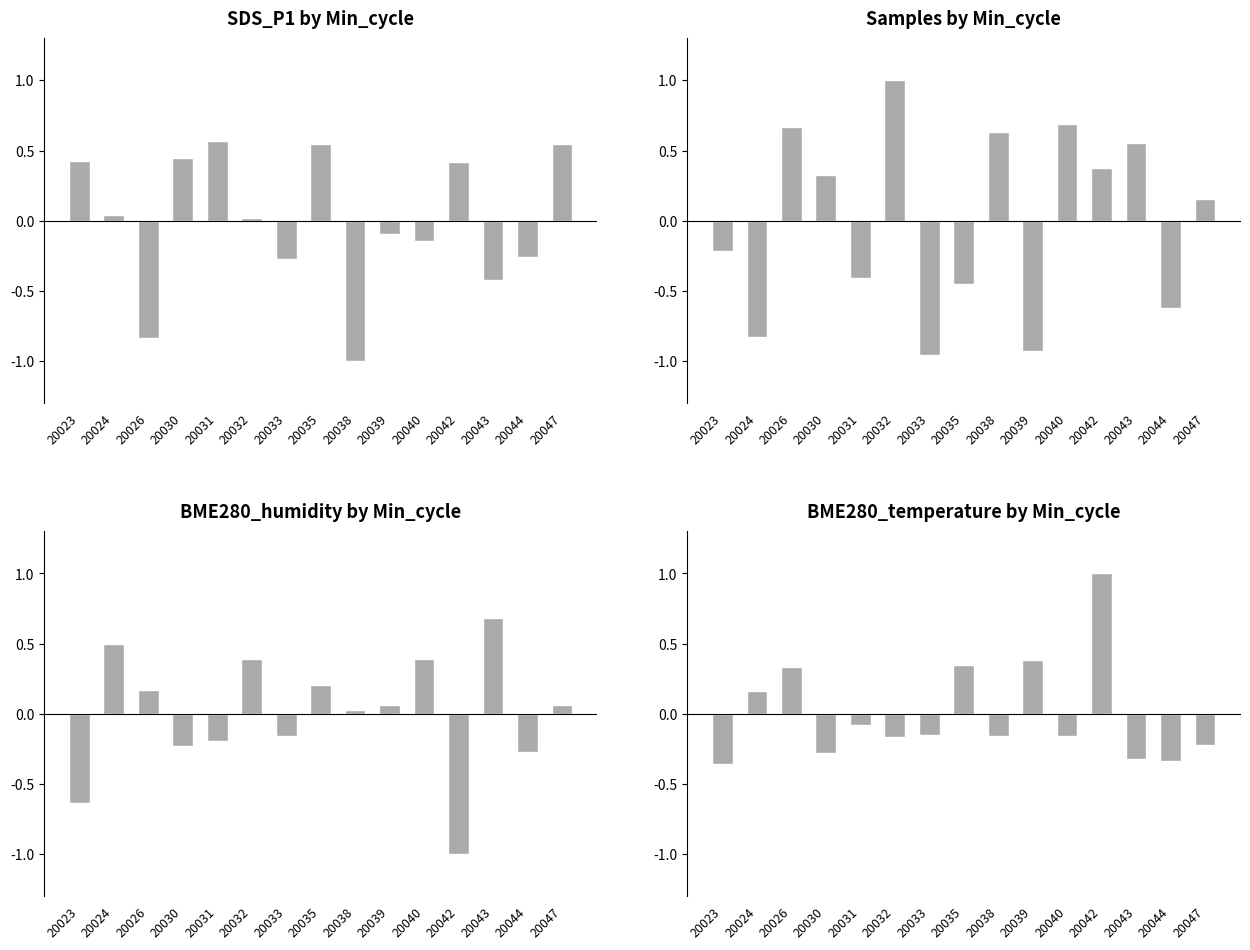

Reading left to right, transcribe all the data shown in this chart.

Samples: 0.4	0.0	-0.8	0.4	0.6	0.0	-0.3	0.5	-1.0	-0.1	-0.1	0.4	-0.4	-0.3	0.5
BME280_humidity: -0.2	-0.8	0.7	0.3	-0.4	1.0	-1.0	-0.4	0.6	-0.9	0.7	0.4	0.6	-0.6	0.2
BME280_temperature: -0.6	0.5	0.2	-0.2	-0.2	0.4	-0.2	0.2	0.0	0.1	0.4	-1.0	0.7	-0.3	0.1
SDS_P1: -0.4	0.2	0.3	-0.3	-0.1	-0.2	-0.2	0.3	-0.2	0.4	-0.2	1.0	-0.3	-0.3	-0.2